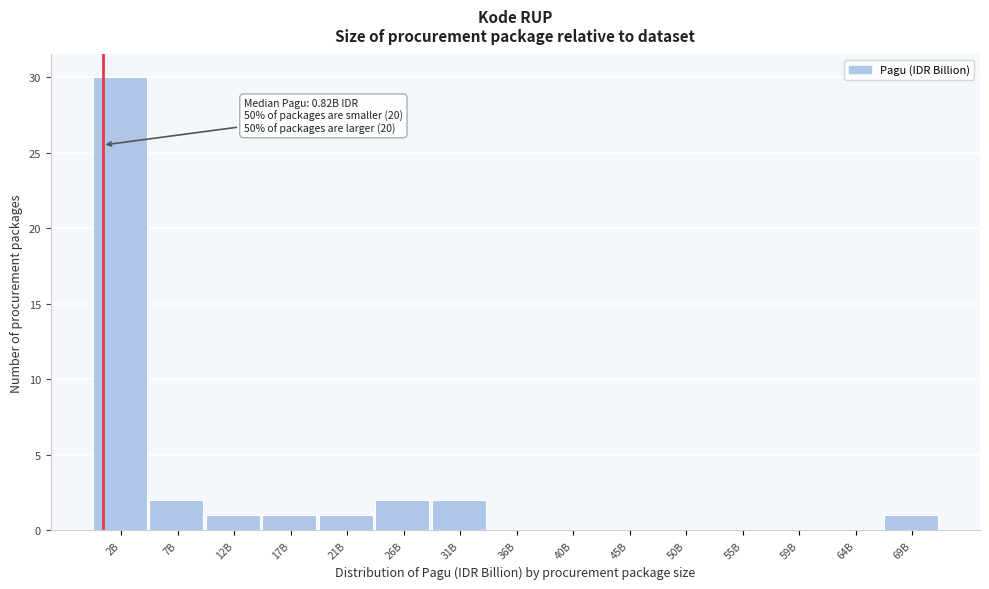

Reading right to left, what are all the values shown in this chart?

69B=1	64B=0	59B=0	55B=0	50B=0	45B=0	40B=0	36B=0	31B=2	26B=2	21B=1	17B=1	12B=1	7B=2	2B=30